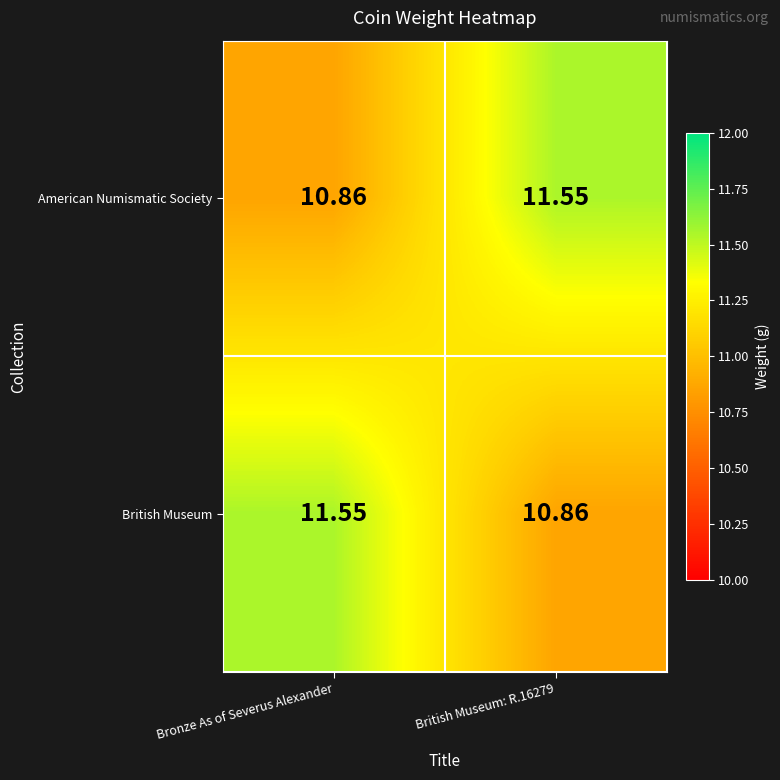

Is the value of American Numismatic Society at Bronze As of Severus Alexander greater than the value of British Museum at Bronze As of Severus Alexander?

No